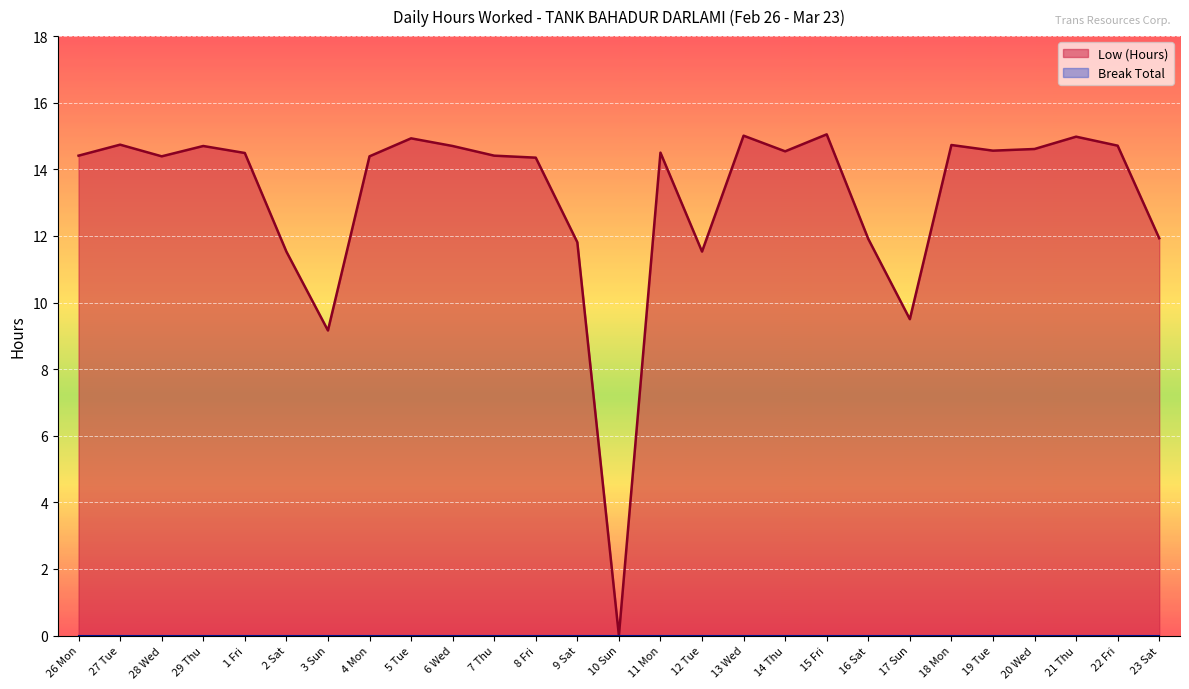

Rank the categories by value from highest to lowest.

15 Fri, 13 Wed, 21 Thu, 5 Tue, 27 Tue, 18 Mon, 22 Fri, 29 Thu, 6 Wed, 20 Wed, 19 Tue, 14 Thu, 11 Mon, 1 Fri, 26 Mon, 7 Thu, 28 Wed, 4 Mon, 8 Fri, 23 Sat, 16 Sat, 9 Sat, 2 Sat, 12 Tue, 17 Sun, 3 Sun, 10 Sun